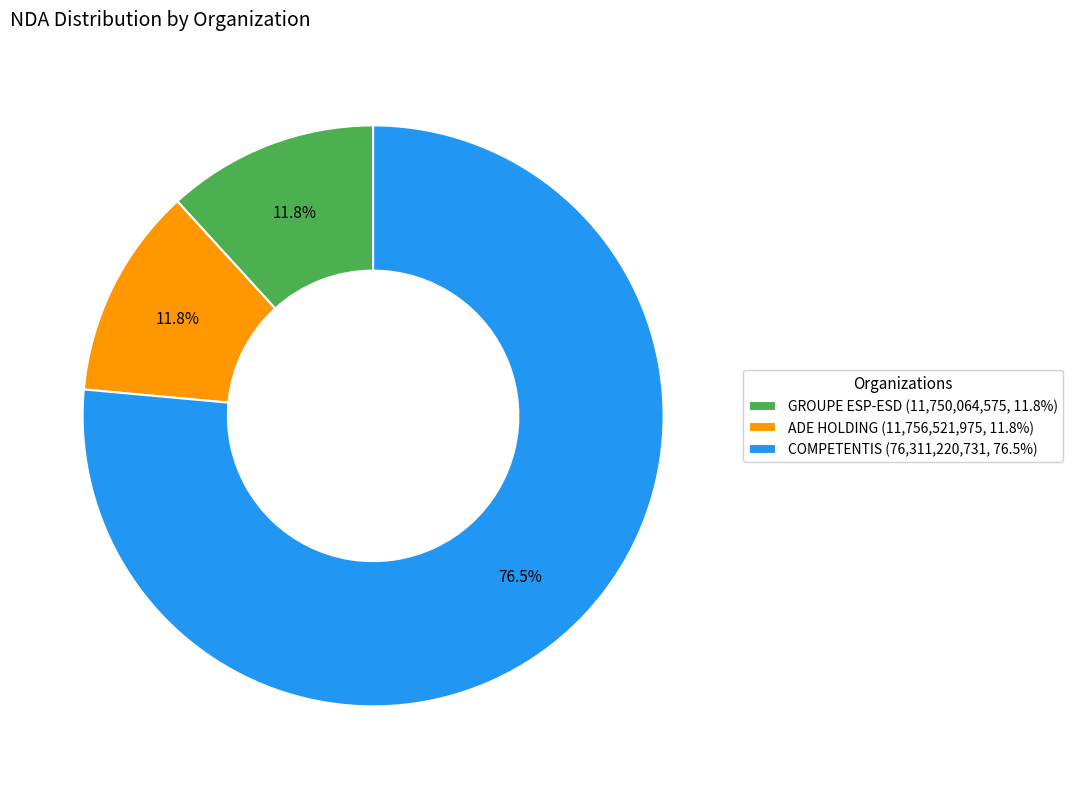

The ADE HOLDING slice represents 12% of the pie. True or false?

True